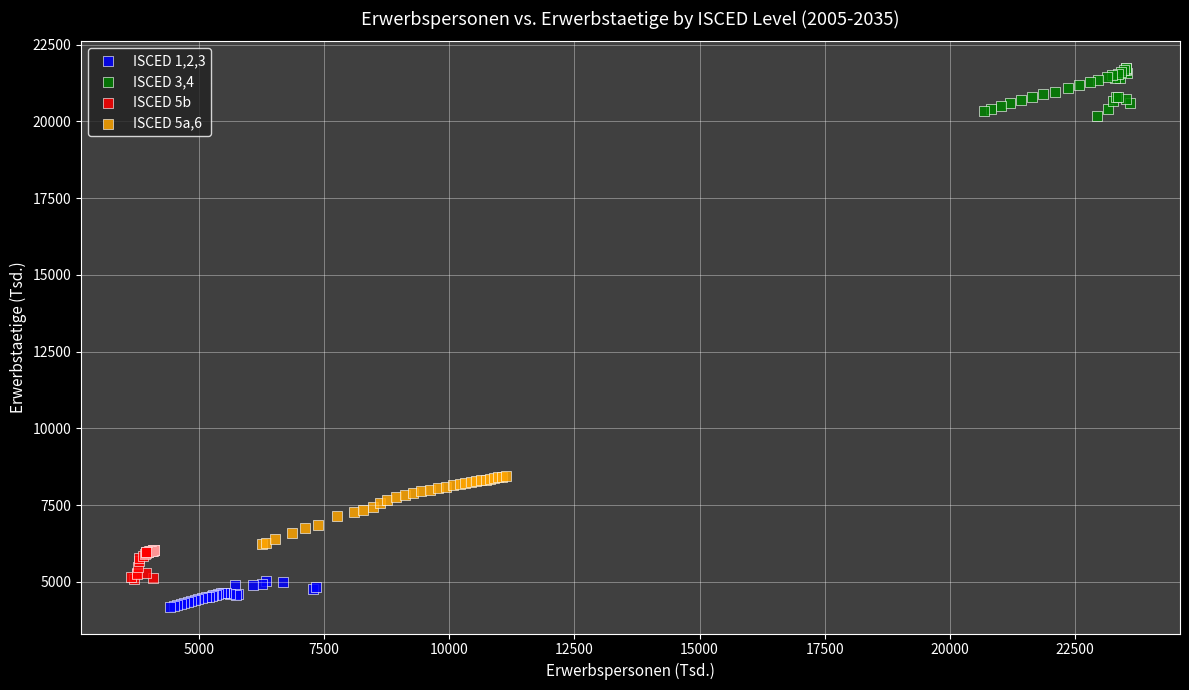

Which series has the largest Y range (max minus min)?

ISCED 5a,6